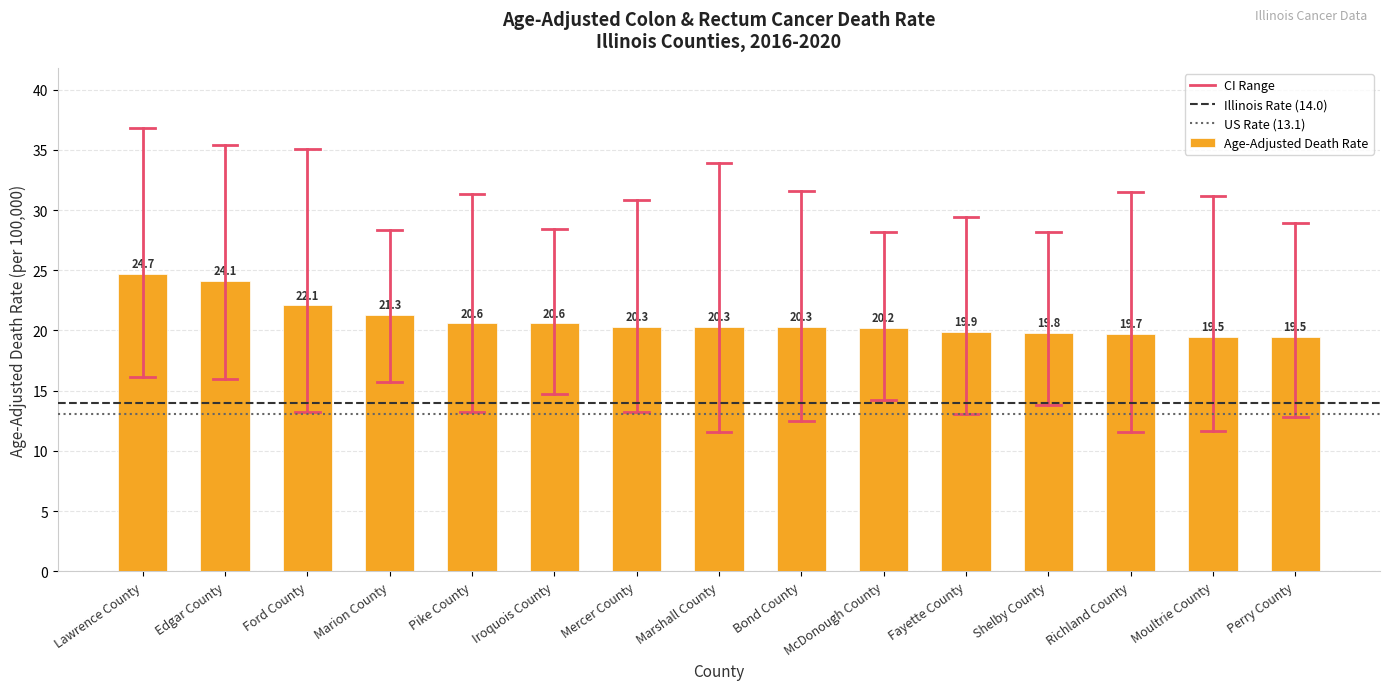

What value does the data have at Richland County?

19.7